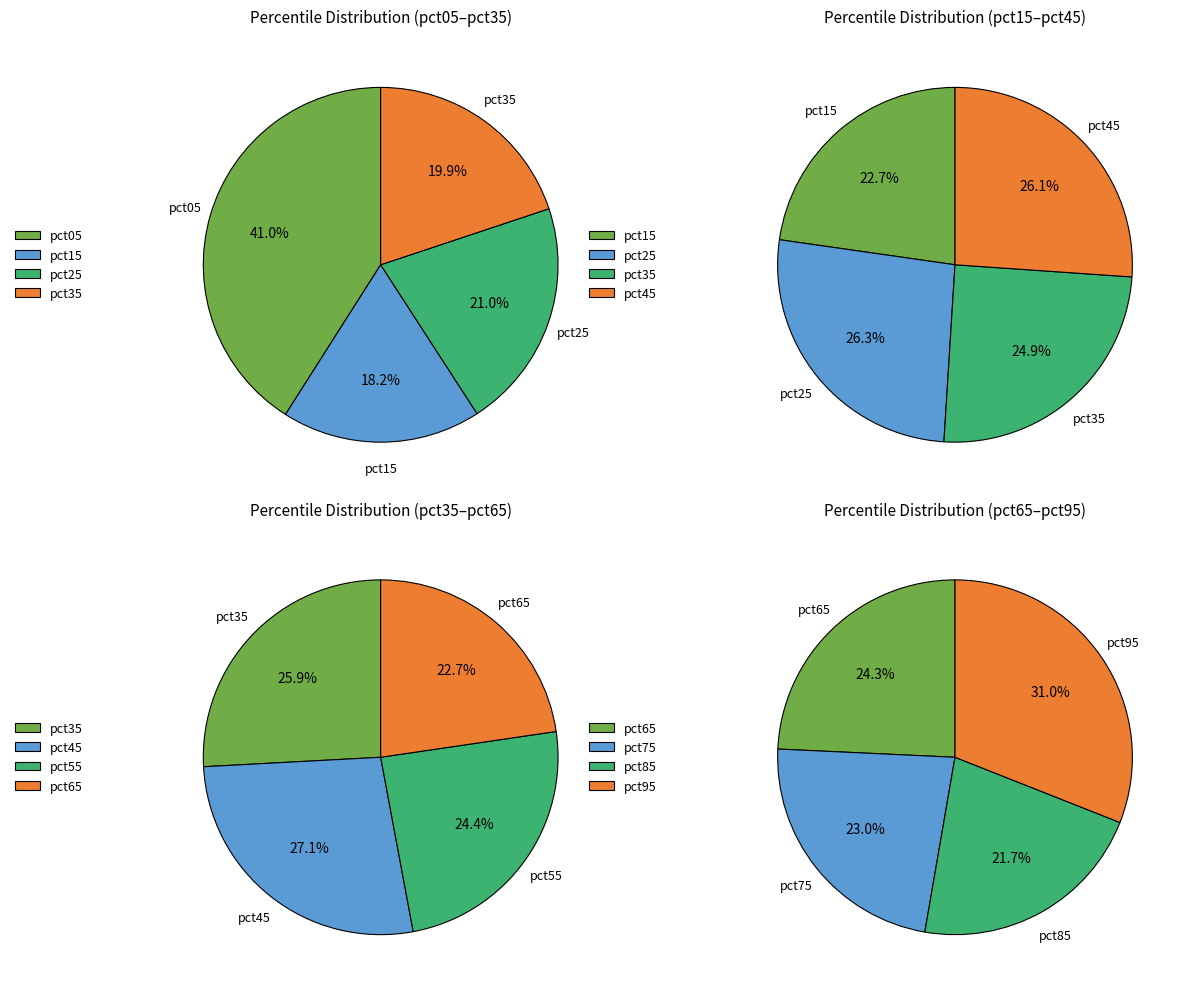

How many segments does this pie chart have?

10